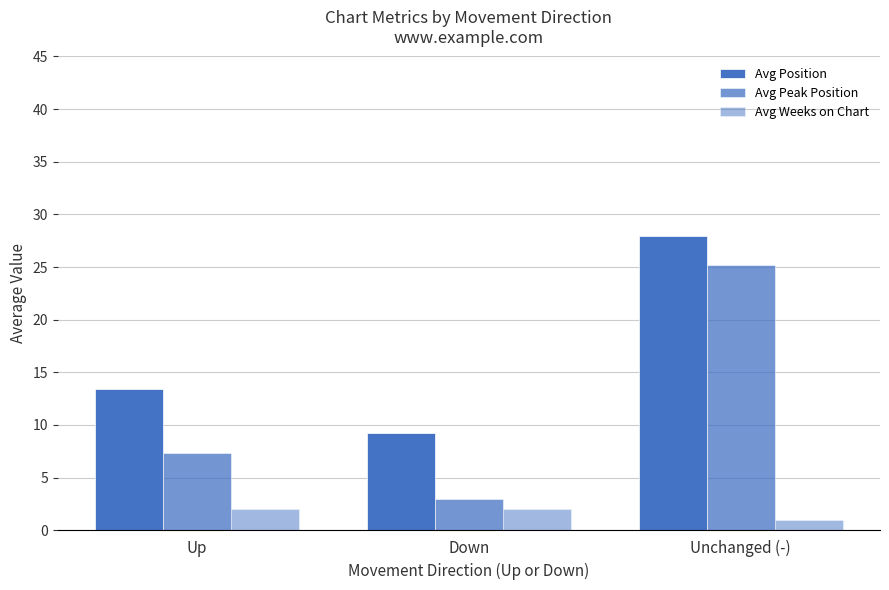

Is it true that Avg Weeks on Chart equals 1.7 at Unchanged (-)?

False